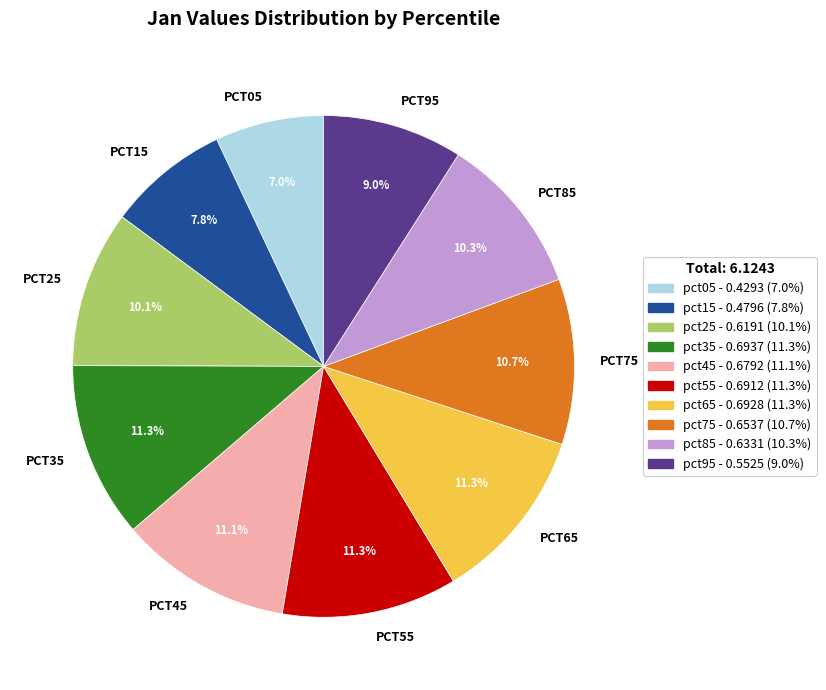

Count the number of slices in the pie.

10